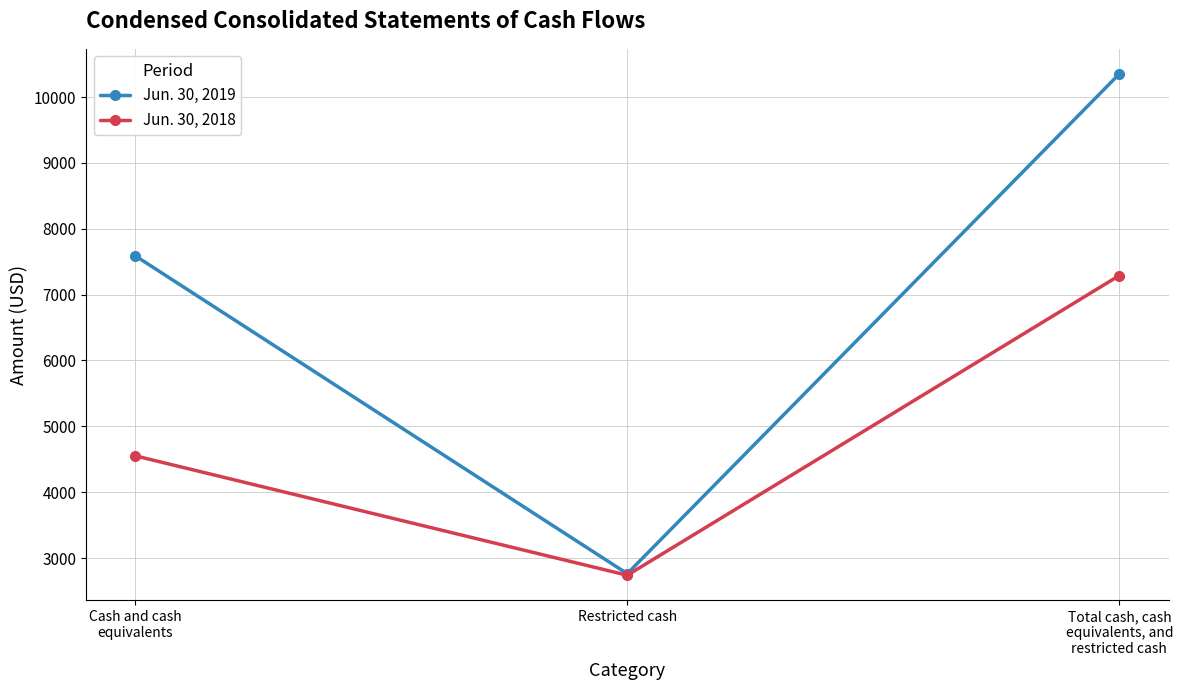

Does the chart have visible grid lines?

Yes